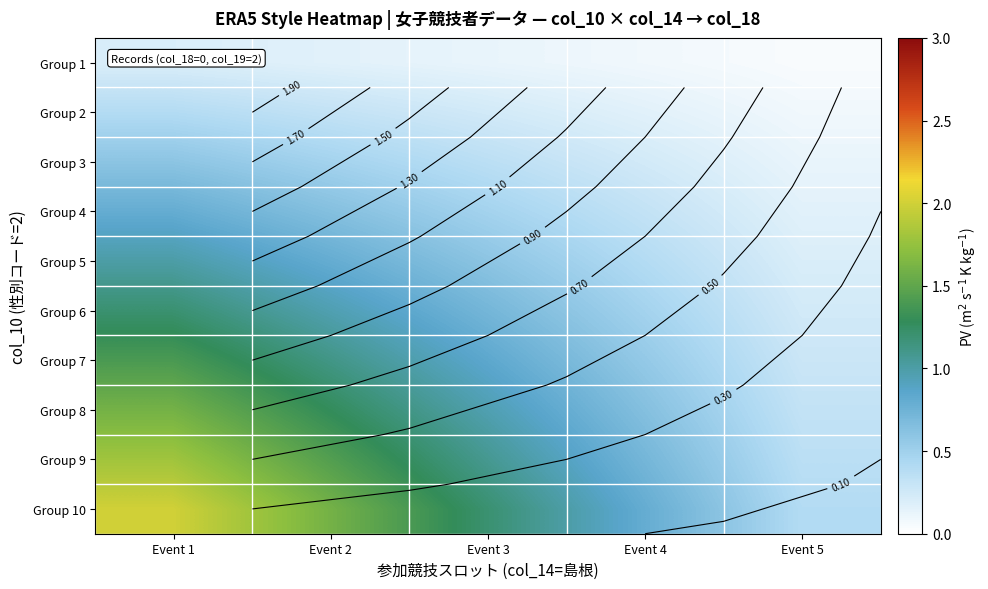

At how many categories does at least one series exceed 1?

3